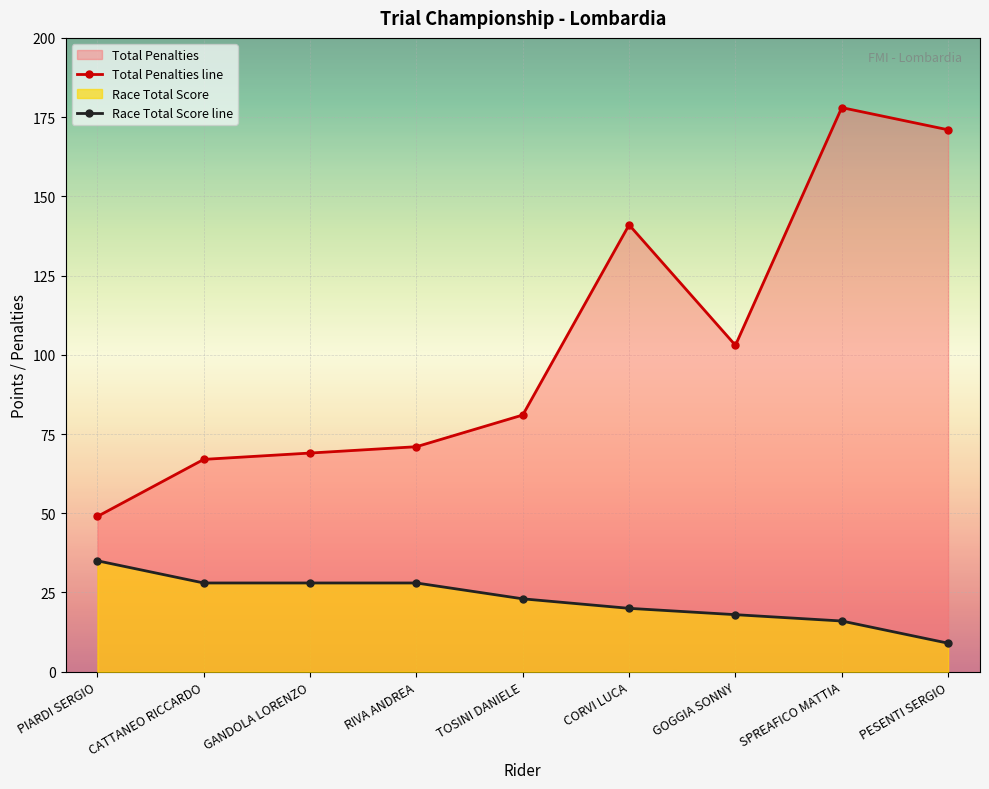

True or false: Race Total Score line and Total Penalties line cross at least once.

False